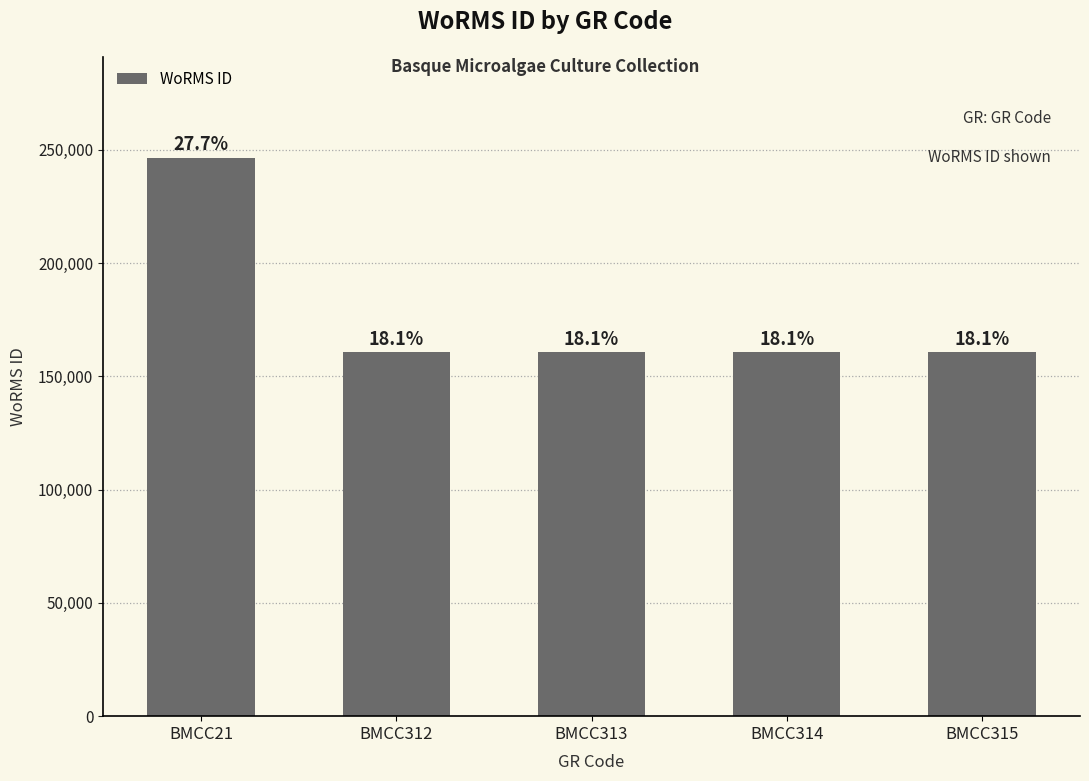

At which category does the chart reach its peak across all series?

BMCC21